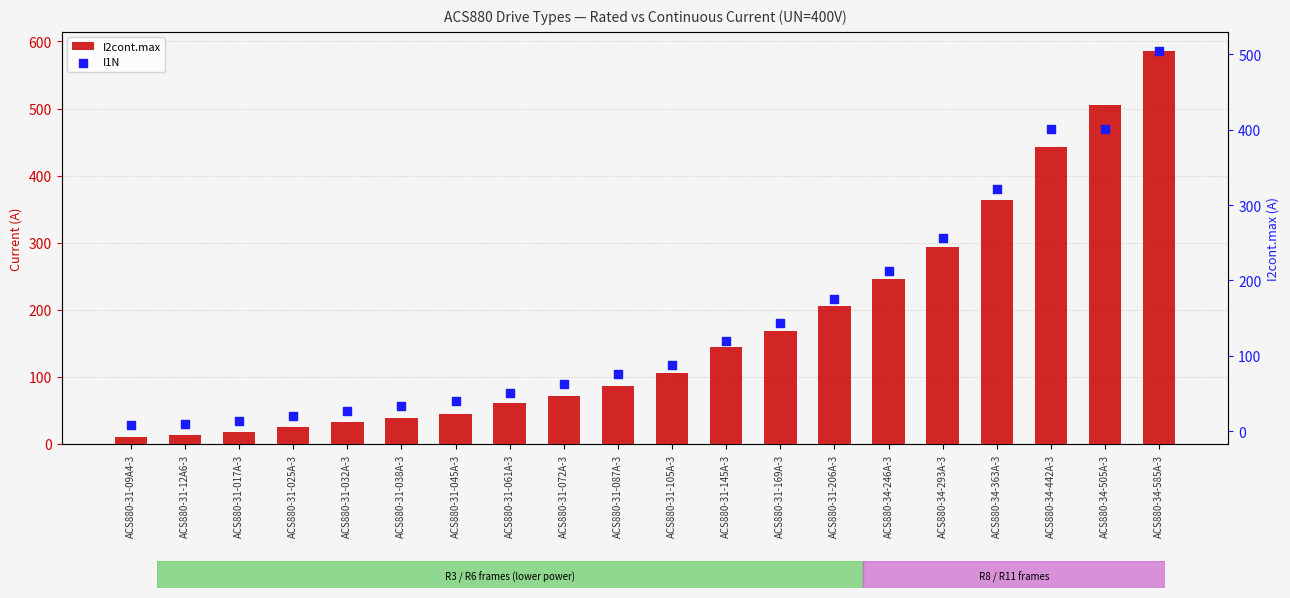

Which series has the largest total across all categories?

I2cont.max